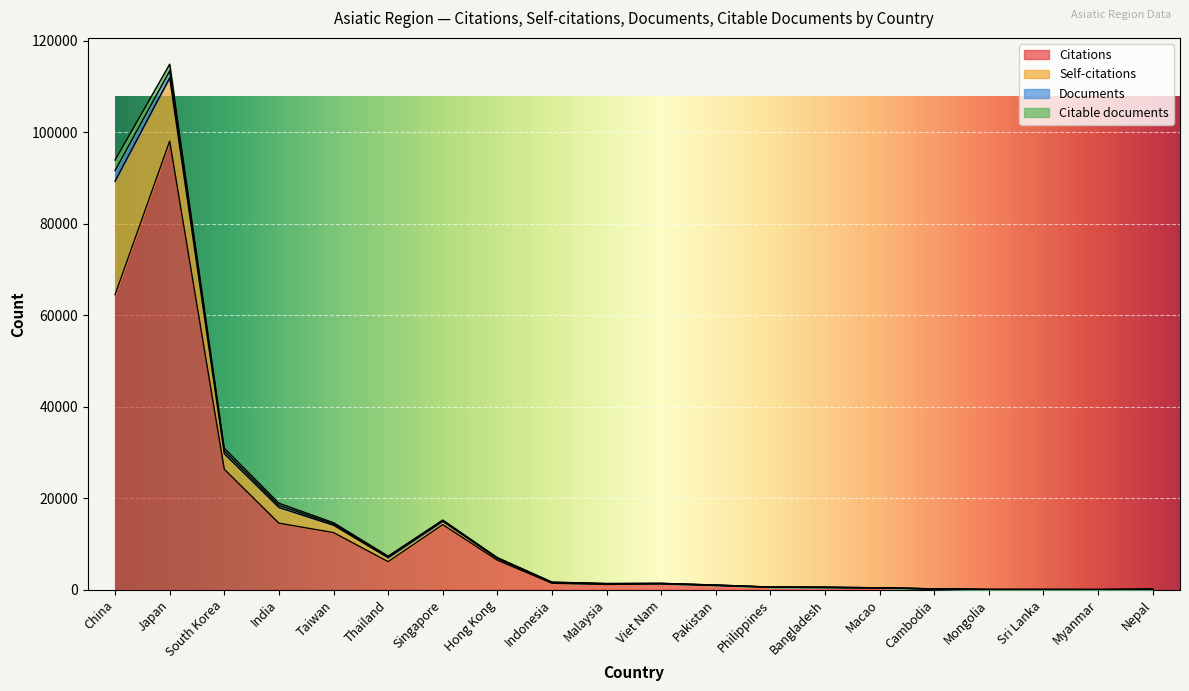

What is the label of the 16th point from the right?

Taiwan